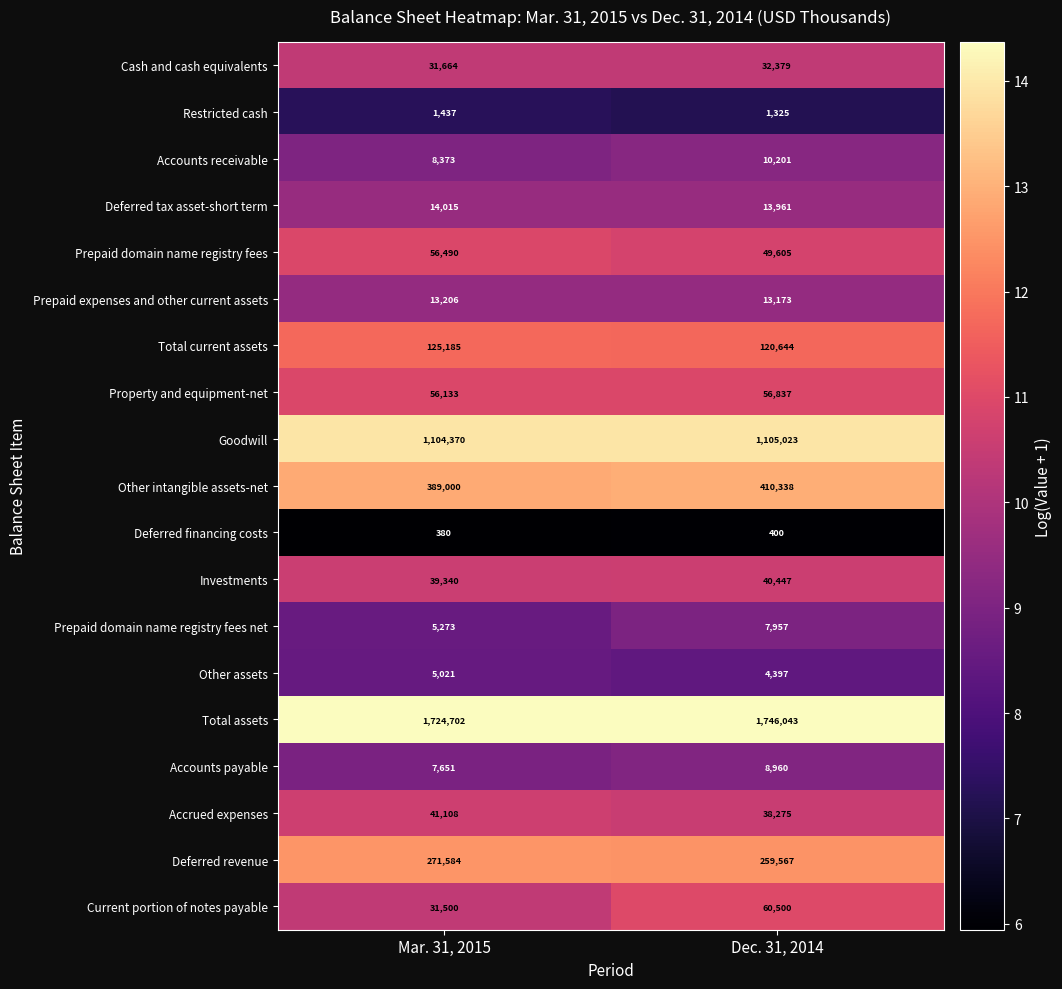

How many data points in Other assets are less than 5021?

1